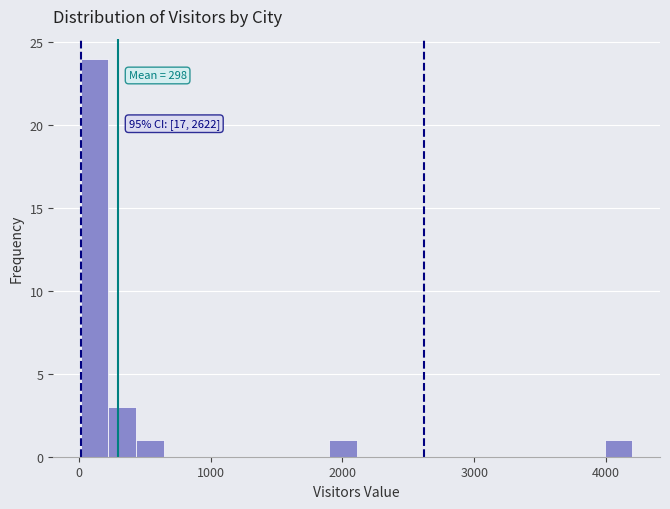

Around what value on the x-axis is the tallest bar? Give the approximate position of its centre, as read against the axis.

100